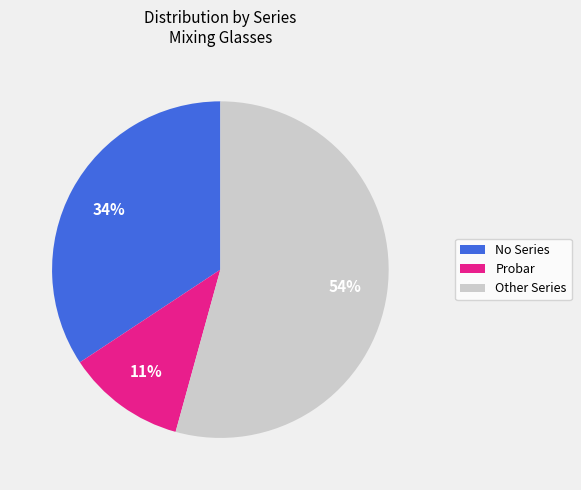

Is there any slice that represents more than half of the pie?

Yes